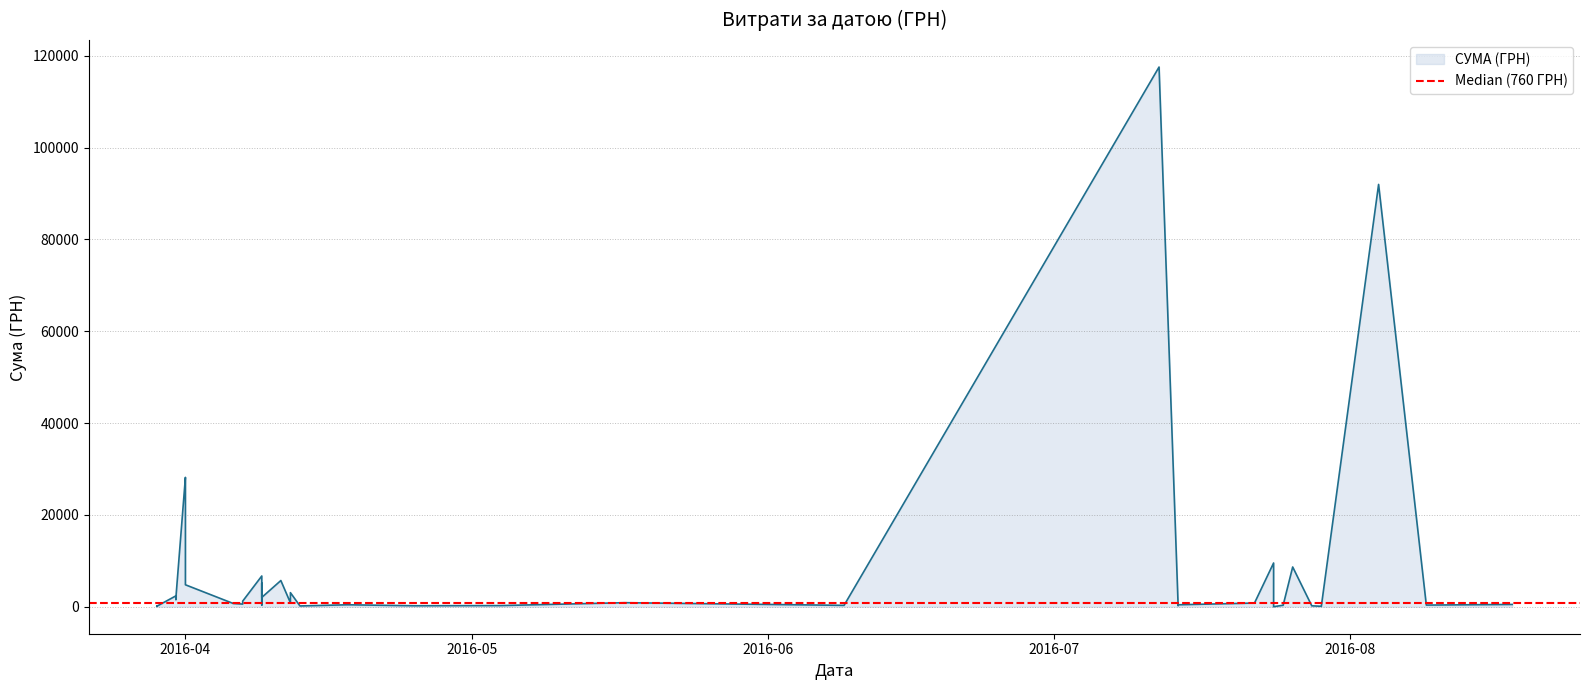

Rank the categories by value from highest to lowest.

12.07.2016, 04.08.2016, 01.04.2016, 01.04.2016, 24.07.2016, 26.07.2016, 09.04.2016, 11.04.2016, 11.04.2016, 09.04.2016, 01.04.2016, 12.04.2016, 31.03.2016, 09.04.2016, 31.03.2016, 31.03.2016, 07.04.2016, 17.05.2016, 12.04.2016, 22.07.2016, 06.04.2016, 07.04.2016, 18.08.2016, 14.07.2016, 18.04.2016, 09.08.2016, 09.04.2016, 25.07.2016, 09.06.2016, 04.05.2016, 14.07.2016, 25.04.2016, 28.07.2016, 13.04.2016, 29.03.2016, 29.03.2016, 29.07.2016, 29.03.2016, 29.03.2016, 24.07.2016